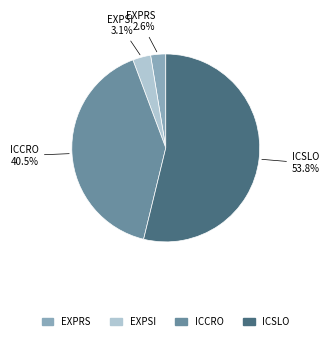

Combined, what portion of the pie is EXPRS and ICSLO?

56.4%